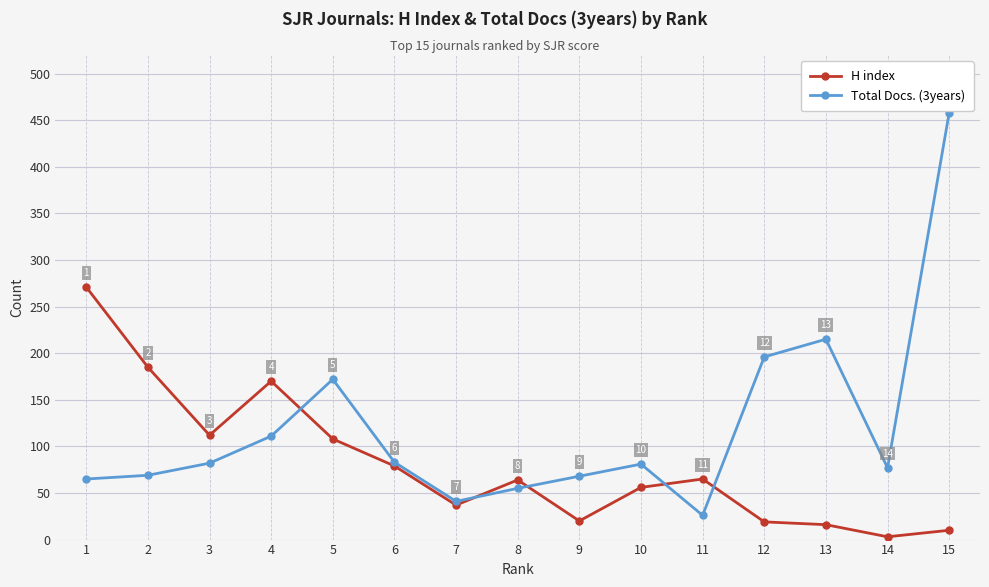

True or false: Total Docs. (3years) and H index intersect in this chart.

True